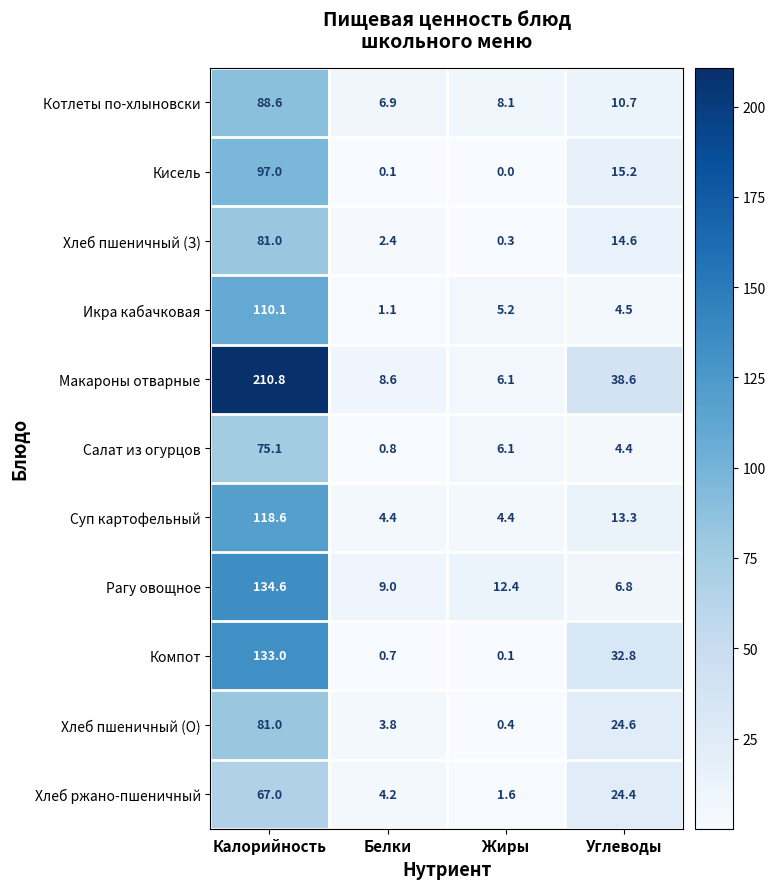

Count the number of data series in this chart.

11